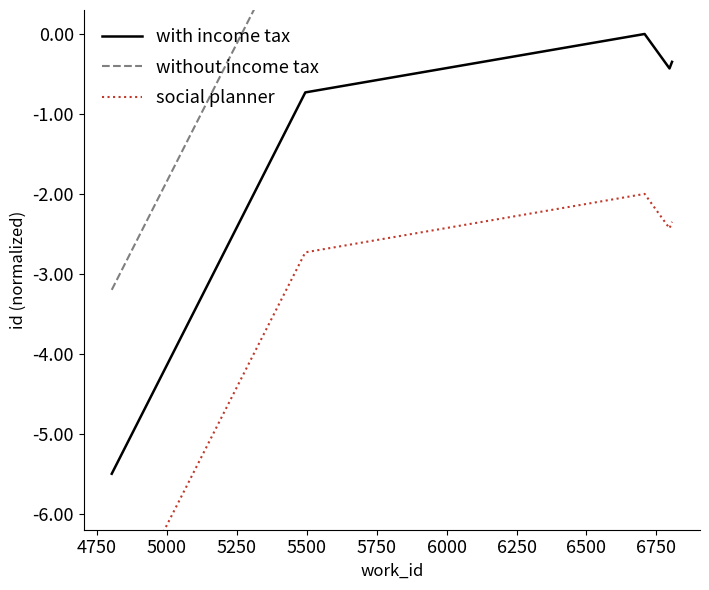

True or false: with income tax and without income tax intersect in this chart.

False